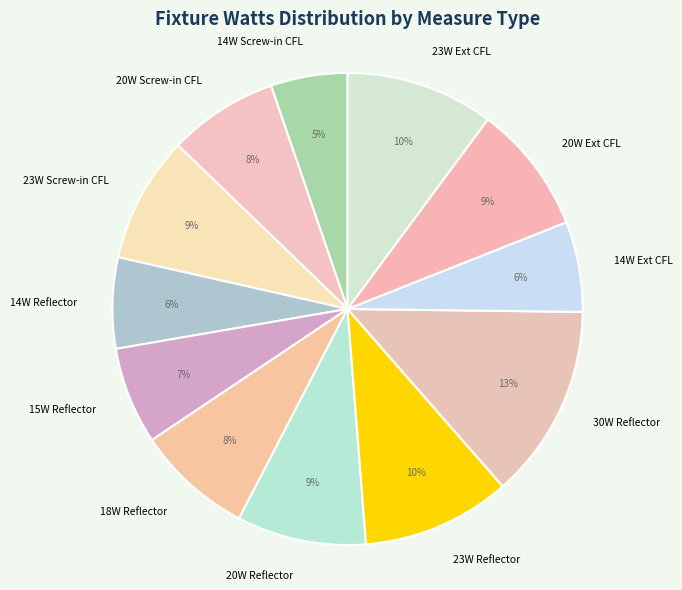

Is there any slice that represents more than half of the pie?

No